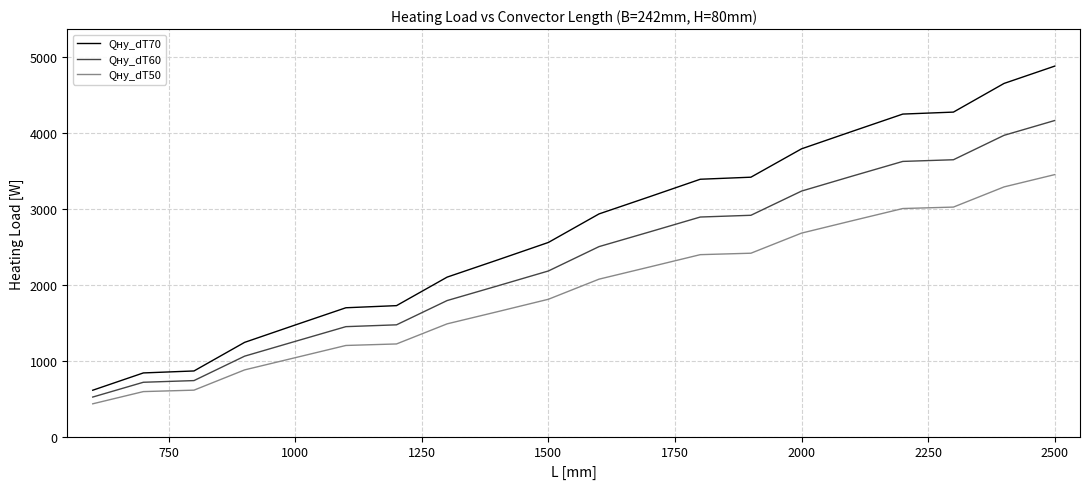

Which series has the largest total across all categories?

Qну_dT70